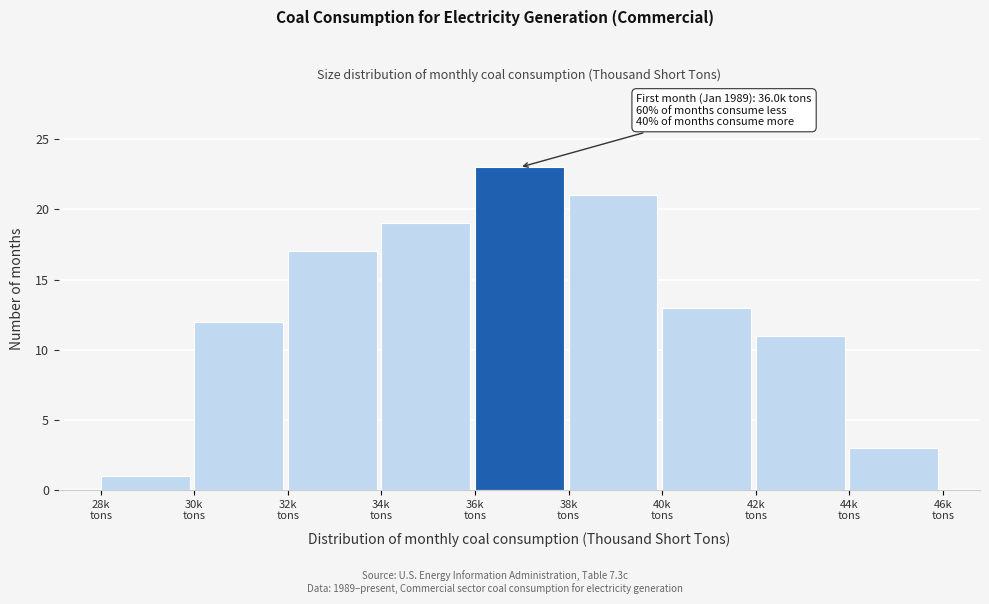

Over which range of the x-axis is the bar tallest?

36 to 38